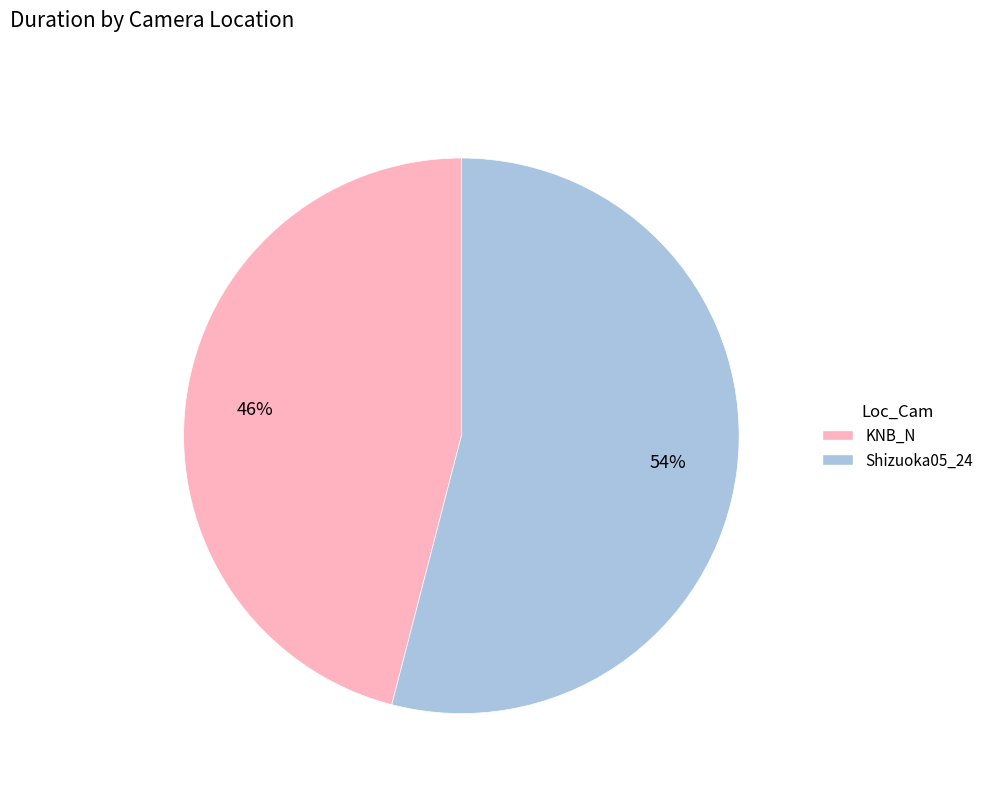

True or false: KNB_N accounts for 46% of the total.

True